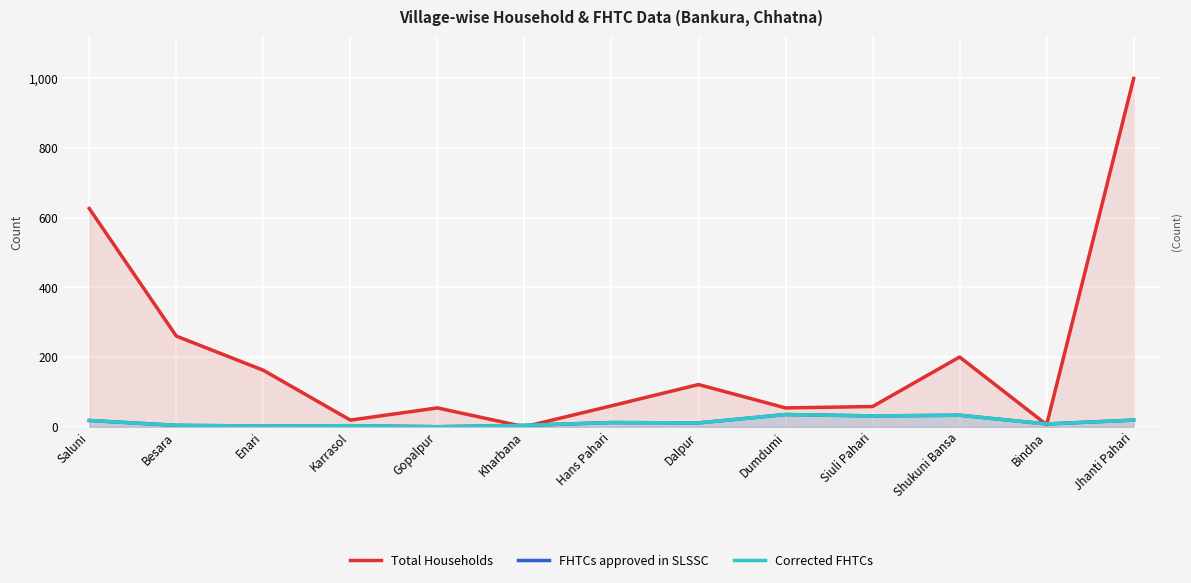

What is the label of the 3rd point from the right?

Shukuni Bansa